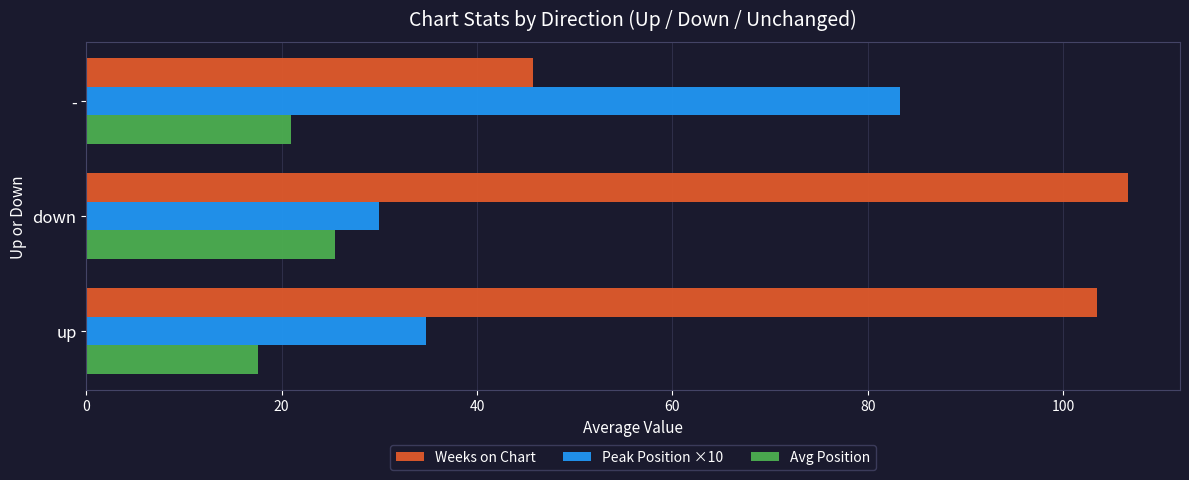

Rank the categories by Avg Position value from highest to lowest.

down, -, up